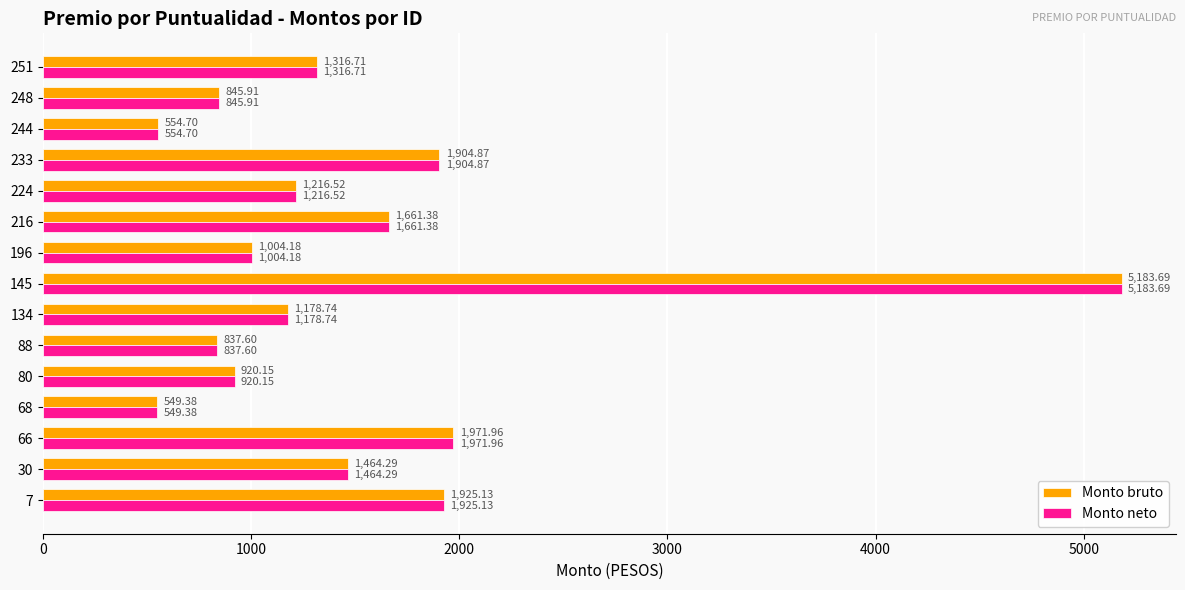

At which category is the sum across all series the highest?

145